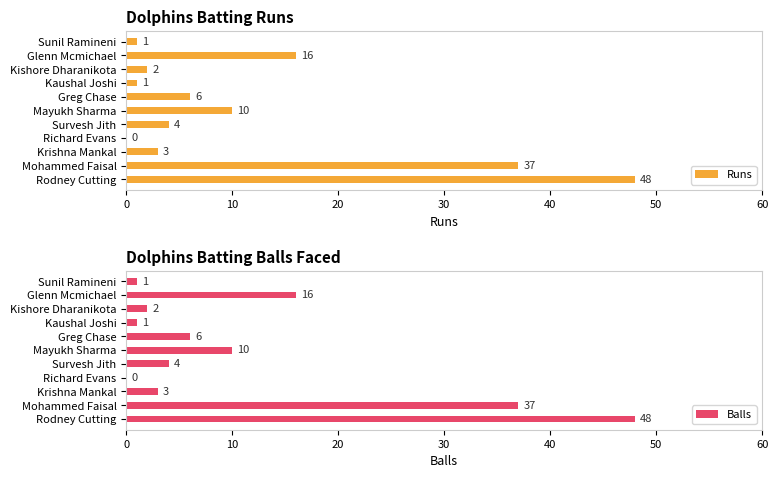

Where is Balls nearest to the value 24?

Glenn Mcmichael